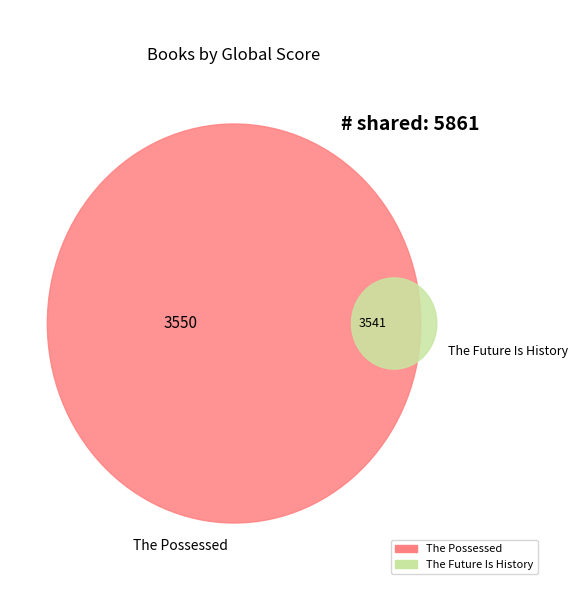

True or false: The Possessed accounts for 57% of the total.

False